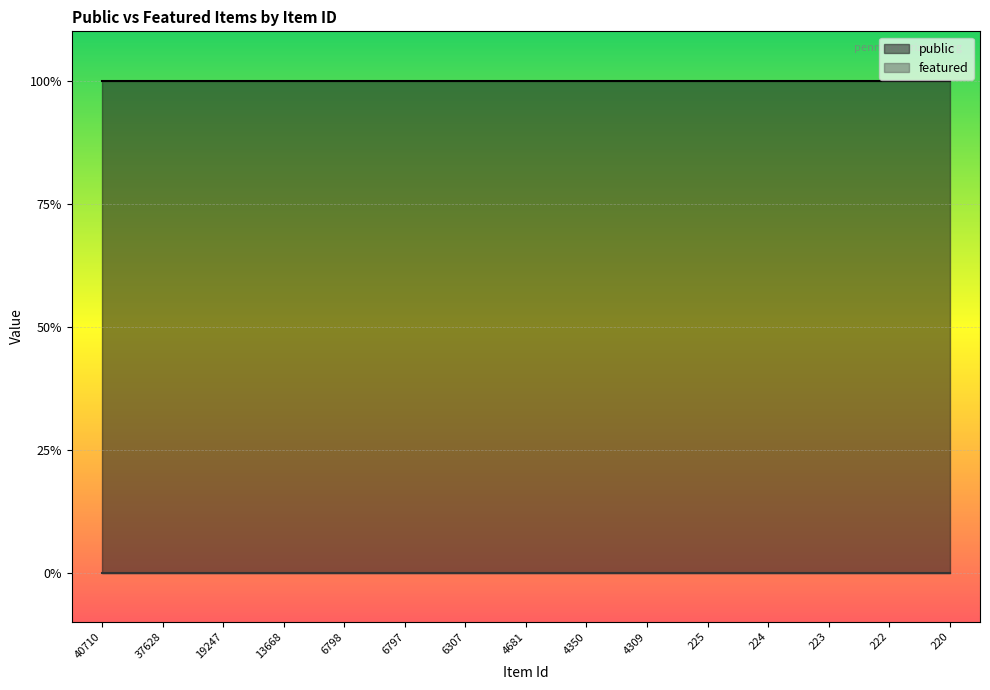

Does the chart display data point markers on the line(s)?

No